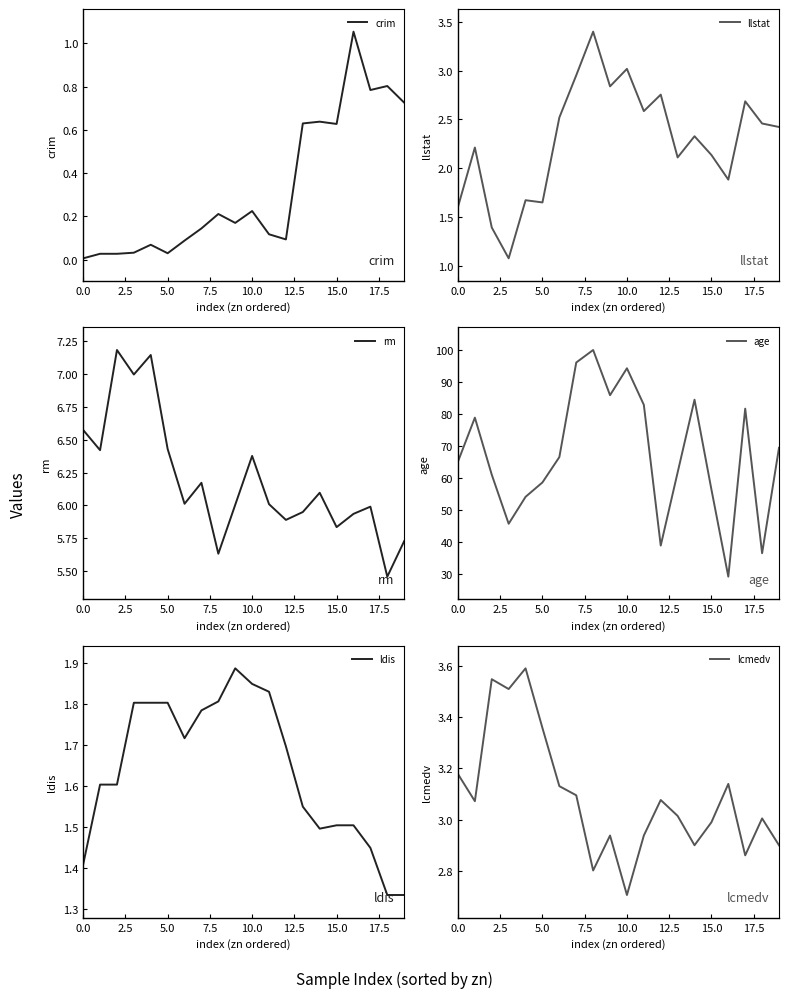

Reading left to right, extract all data points from this chart.

crim: 0.0	0.0	0.0	0.0	0.1	0.0	0.1	0.1	0.2	0.2	0.2	0.1	0.1	0.6	0.6	0.6	1.1	0.8	0.8	0.7
llstat: 1.6	2.2	1.4	1.1	1.7	1.7	2.5	3.0	3.4	2.8	3.0	2.6	2.8	2.1	2.3	2.1	1.9	2.7	2.5	2.4
rm: 6.6	6.4	7.2	7.0	7.1	6.4	6.0	6.2	5.6	6.0	6.4	6.0	5.9	5.9	6.1	5.8	5.9	6.0	5.5	5.7
age: 65.2	78.9	61.1	45.8	54.2	58.7	66.6	96.1	100.0	85.9	94.3	82.9	39.0	61.8	84.5	56.5	29.3	81.7	36.6	69.5
ldis: 1.4	1.6	1.6	1.8	1.8	1.8	1.7	1.8	1.8	1.9	1.8	1.8	1.7	1.5	1.5	1.5	1.5	1.4	1.3	1.3
lcmedv: 3.2	3.1	3.5	3.5	3.6	3.4	3.1	3.1	2.8	2.9	2.7	2.9	3.1	3.0	2.9	3.0	3.1	2.9	3.0	2.9